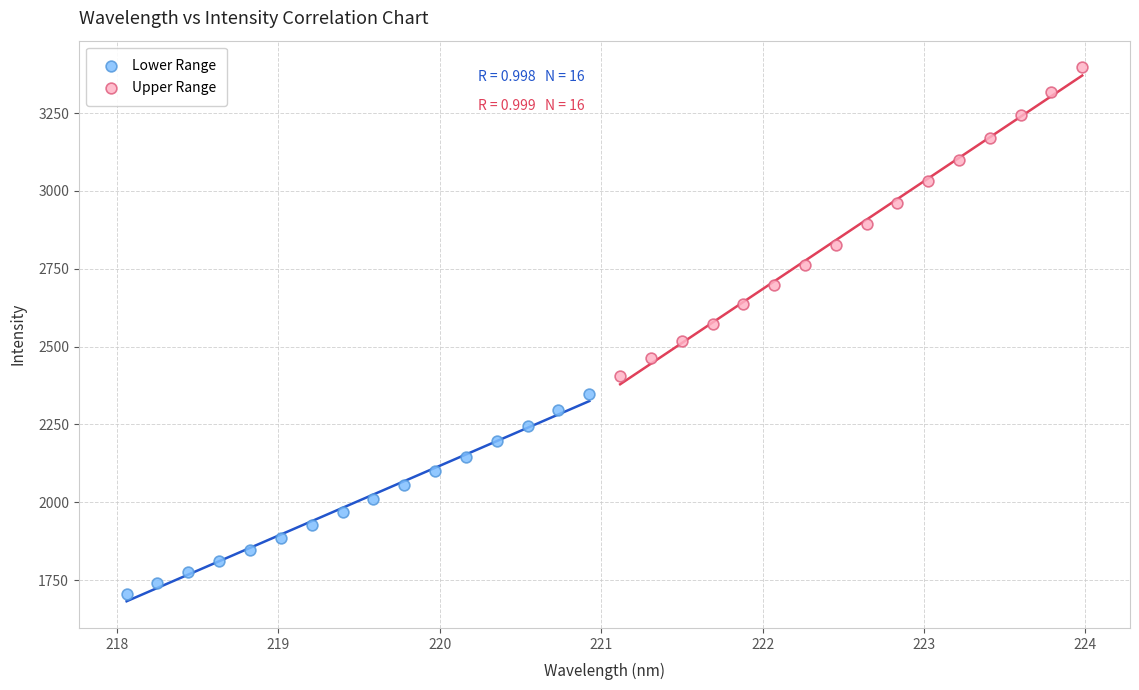

Which series has the largest Y range (max minus min)?

Upper Range